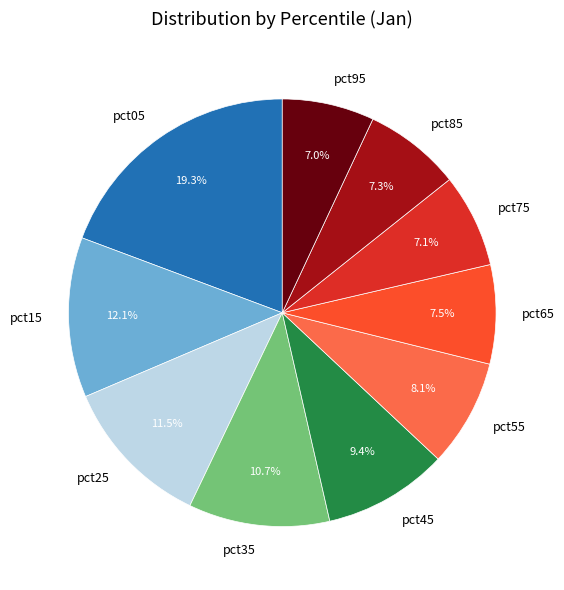

Does pct95 represent more than half of the total?

No